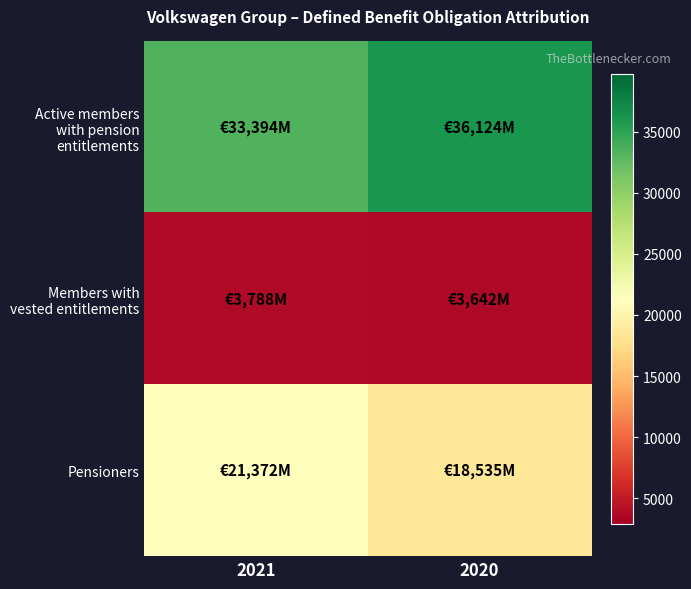

What is the total value across all series at 2021?

58554